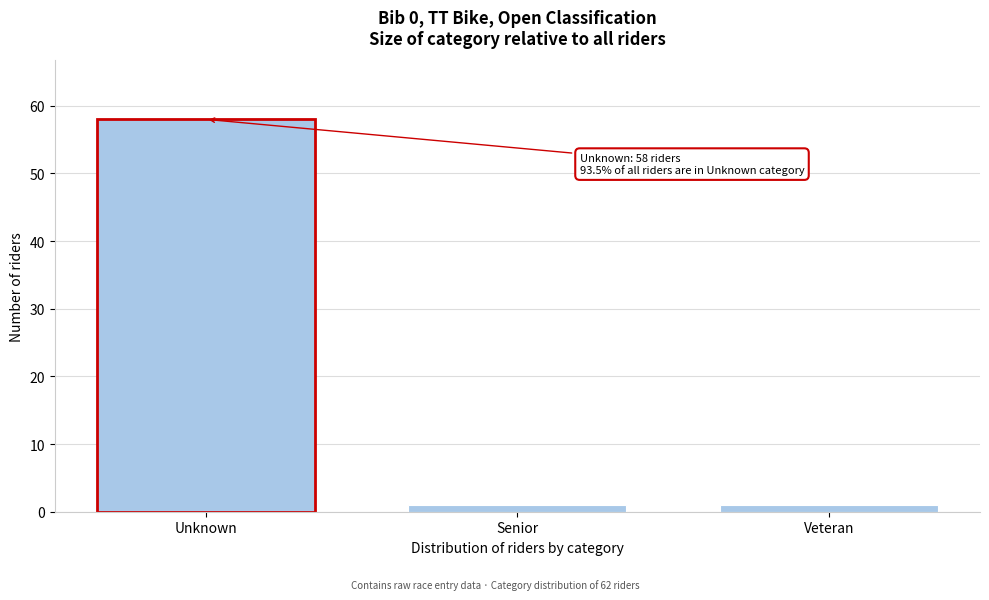

Reading left to right, list all the values displayed in this chart.

58	1	1